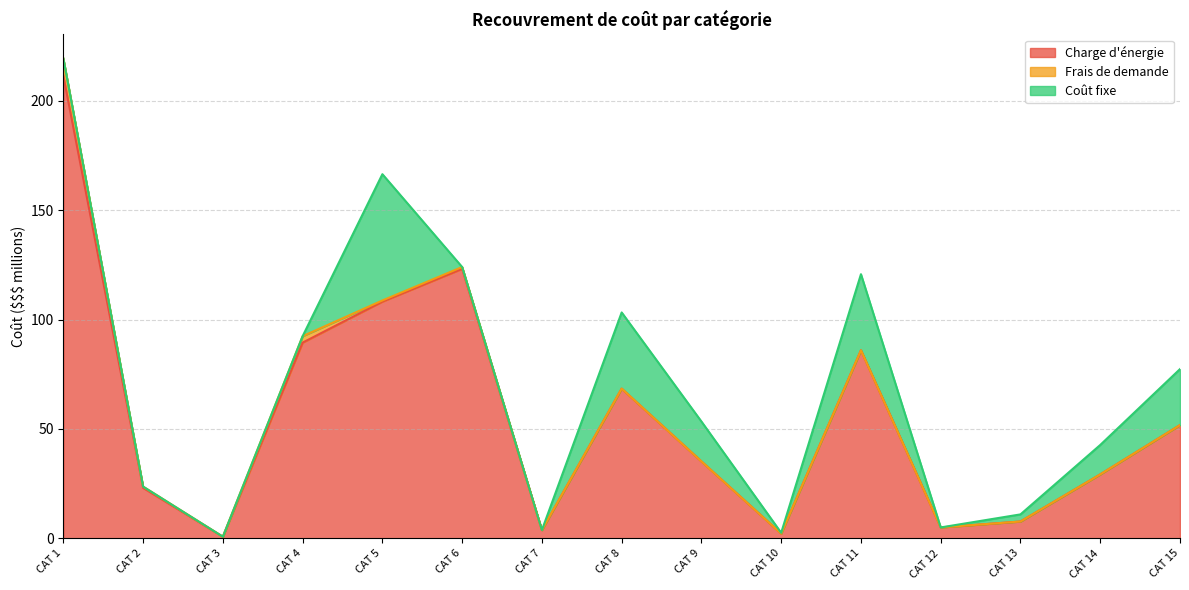

Rank the series by their average value, from lowest to highest.

Frais de demande, Coût fixe, Charge d'énergie